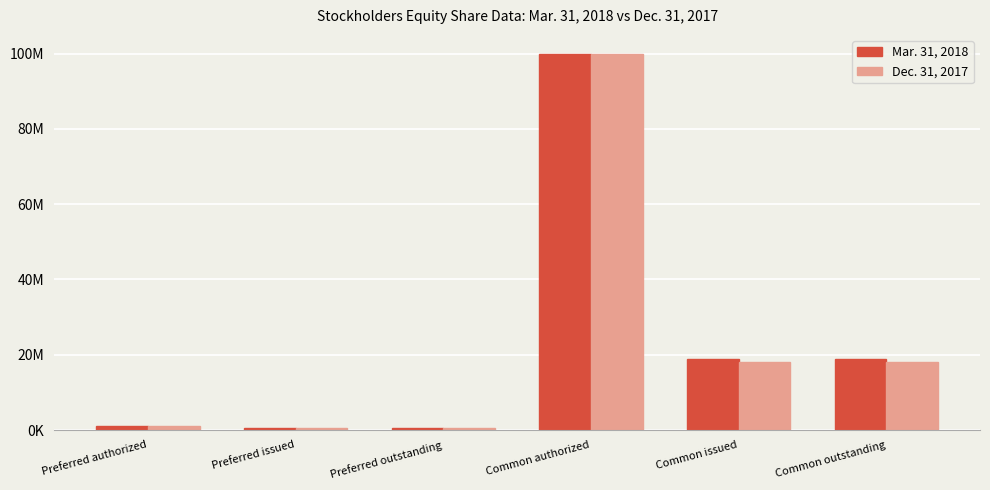

What is the sum of the Mar. 31, 2018 values at Common outstanding and Preferred issued?

19196393